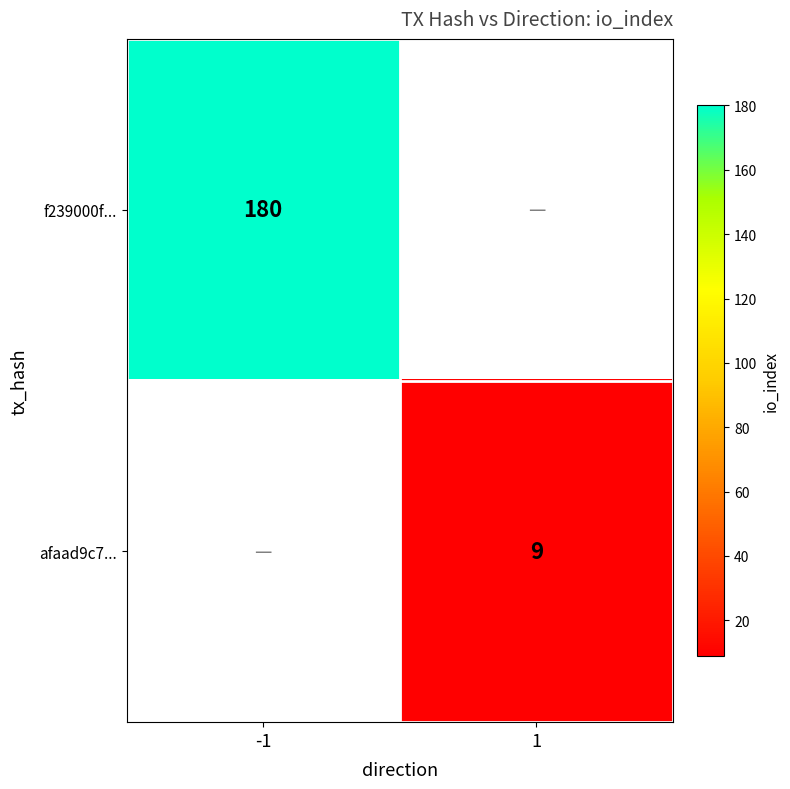

The f239000f... series shows 180 at -1. True or false?

True